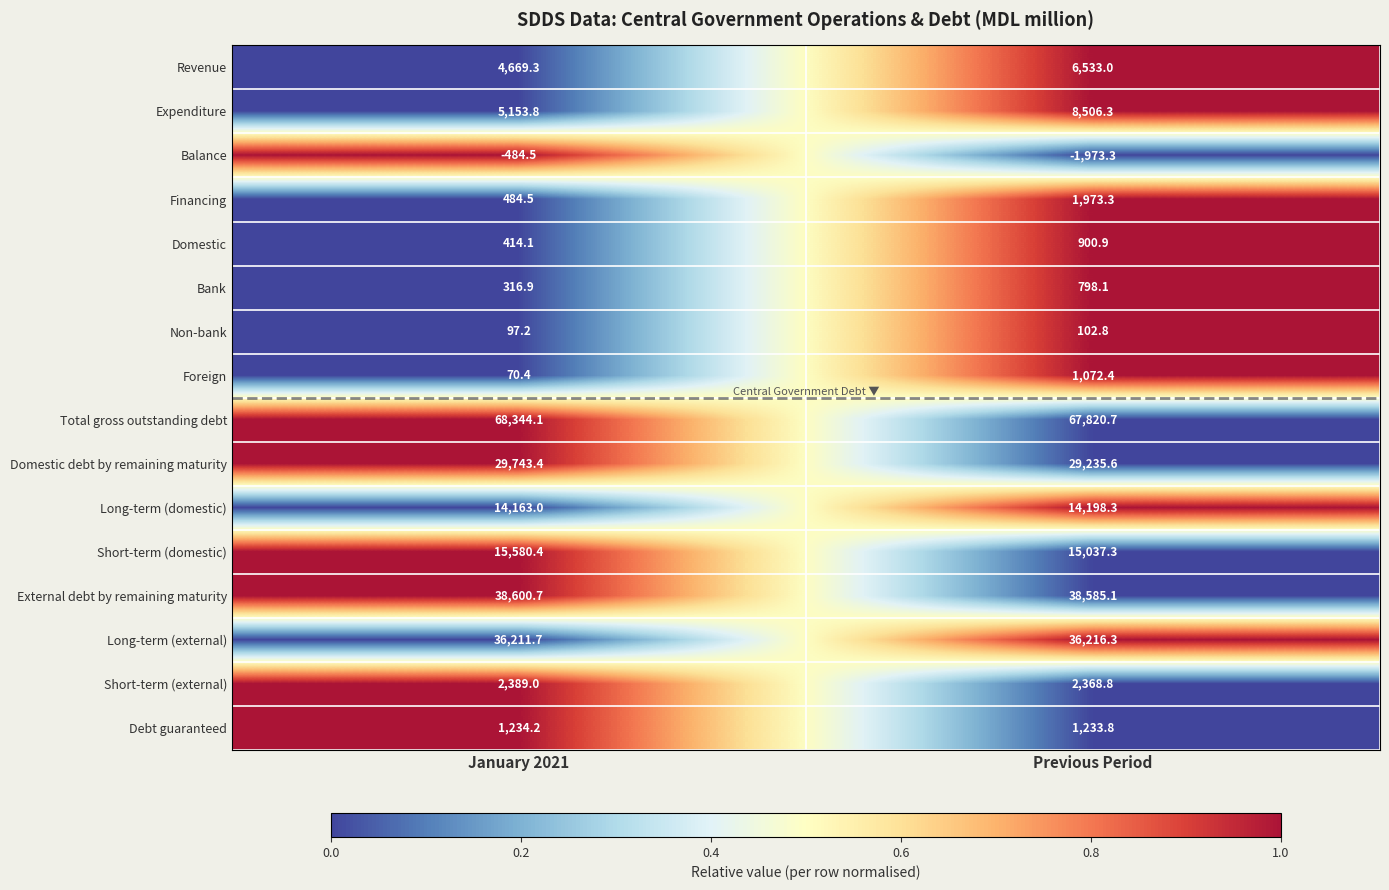

Where does the Long-term (external) series first go above 36216?

Previous Period